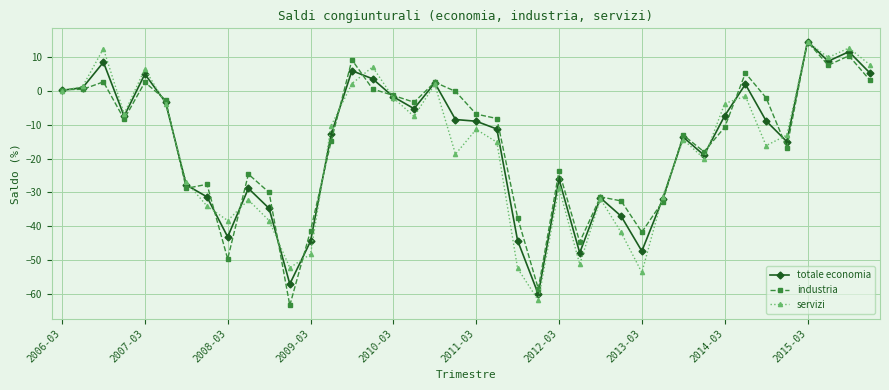

How many interior local valleys does the servizi series have?

11